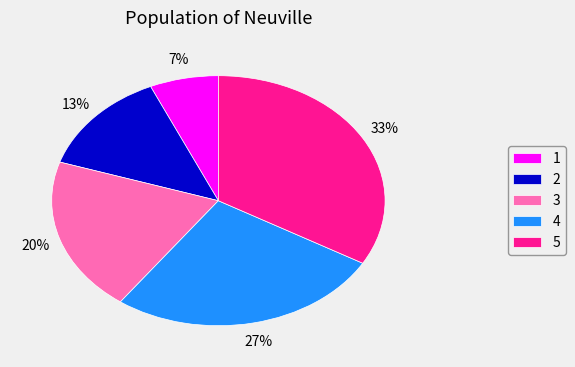

How many segments does this pie chart have?

5